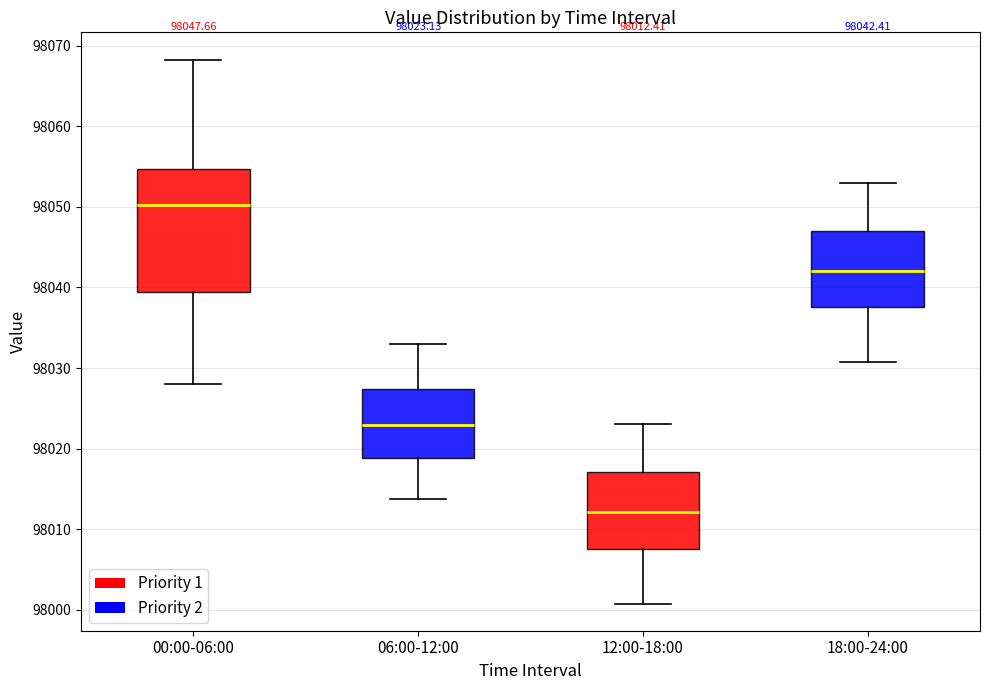

Which box has the lowest median line?

12:00-18:00